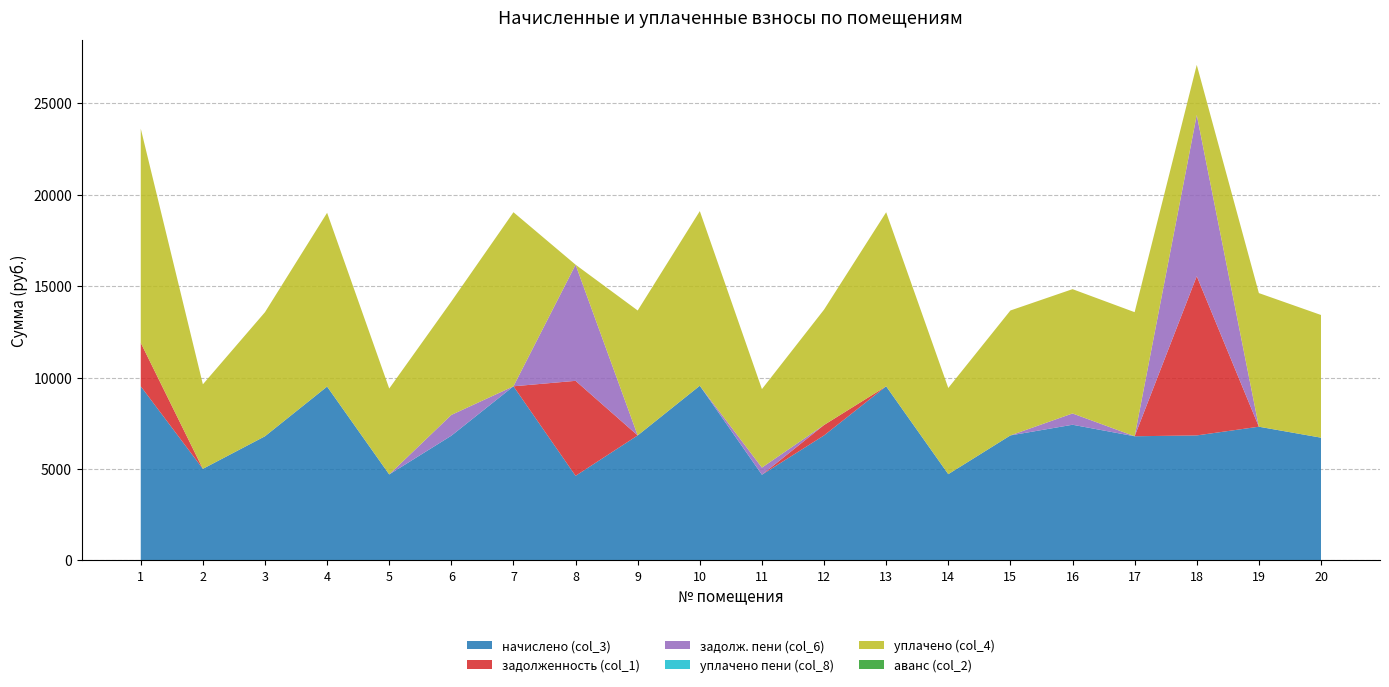

Reading left to right, what are all the values shown in this chart?

начислено (col_3): 9523.2	5007.4	6789.1	9507.8	4700.2	6819.8	9523.2	4623.4	6835.2	9553.9	4684.8	6835.2	9523.2	4715.5	6835.2	7418.9	6789.1	6835.2	7311.4	6712.3
задолженность (col_1): 2379.6	0.0	0.0	0.0	0.0	0.0	0.0	5198.6	0.0	0.0	0.0	569.6	0.0	0.0	0.0	0.0	0.0	8712.7	0.0	0.0
задолж. пени (col_6): 0.0	0.0	0.0	0.0	0.0	1136.6	0.0	6354.4	0.0	0.0	390.4	0.0	0.0	0.0	0.0	618.2	0.0	8821.5	0.0	0.0
уплачено пени (col_8): 0.0	0.0	0.0	0.0	0.0	0.0	0.0	0.0	0.0	0.0	0.0	3.1	0.0	0.0	0.0	0.0	0.0	0.0	0.0	0.0
уплачено (col_4): 11718.0	4622.4	6789.1	9507.8	4700.2	6207.1	9523.2	0.0	6835.2	9553.9	4294.4	6310.1	9523.2	4715.5	6835.2	6800.6	6789.1	2739.6	7311.4	6712.3
аванс (col_2): 0.0	0.0	0.0	0.0	0.0	0.0	0.0	0.0	0.0	0.0	0.0	0.0	0.0	0.0	0.0	0.0	0.0	0.0	0.0	0.0